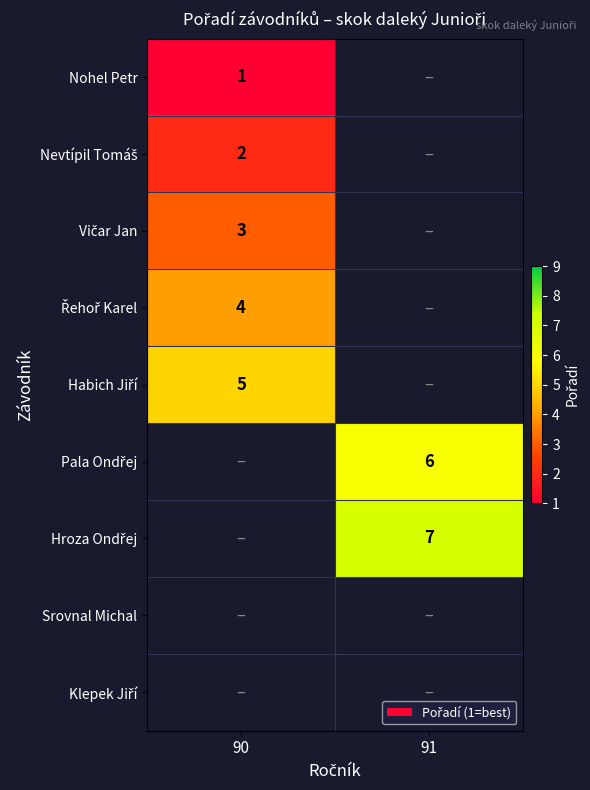

Between 90 and 91, which is larger?

91